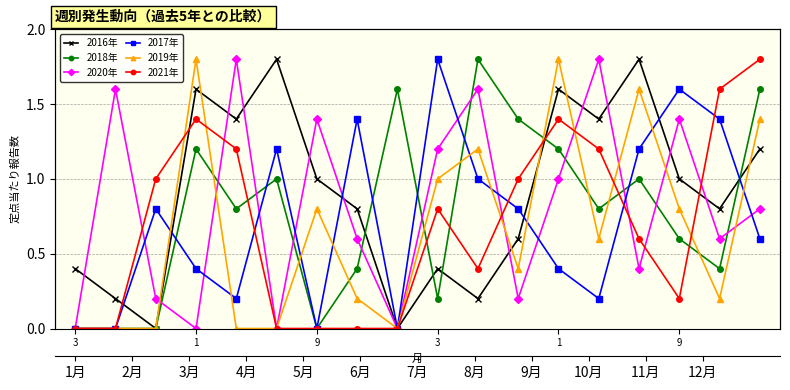

At 14, list the series in order from largest to smallest.

2016年, 2019年, 2017年, 2018年, 2021年, 2020年